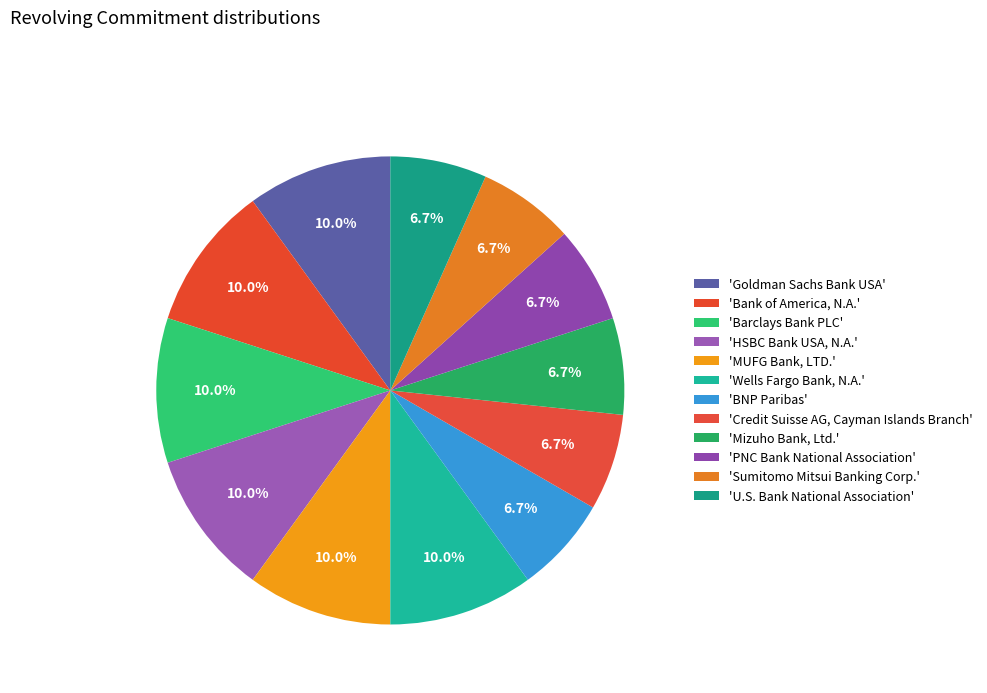

Count the number of slices in the pie.

12